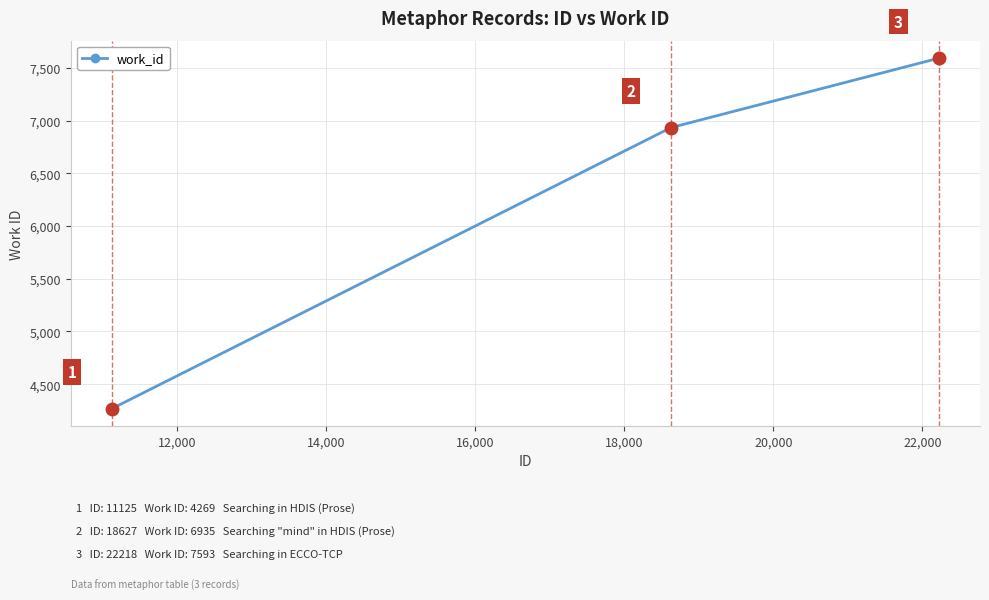

How many data points are less than 6935?

1